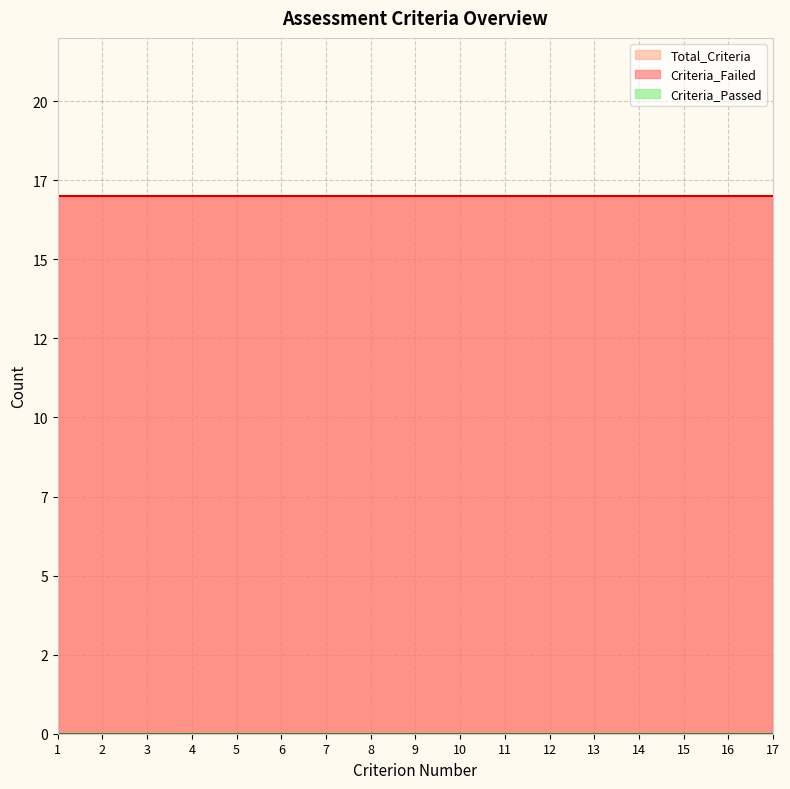

Does the chart have visible grid lines?

Yes